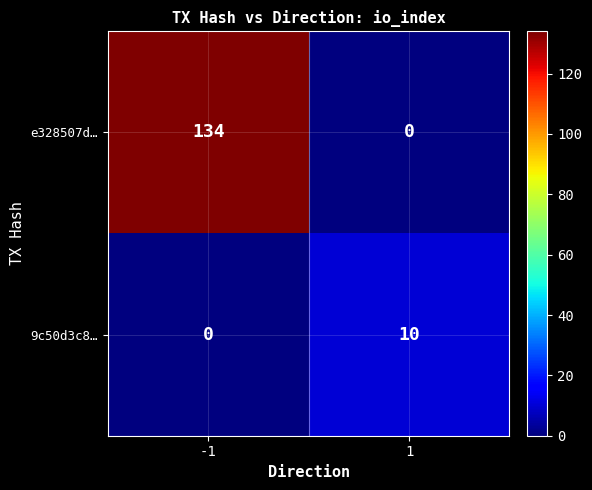

What is the sum of the e328507d… values at -1 and 1?

134